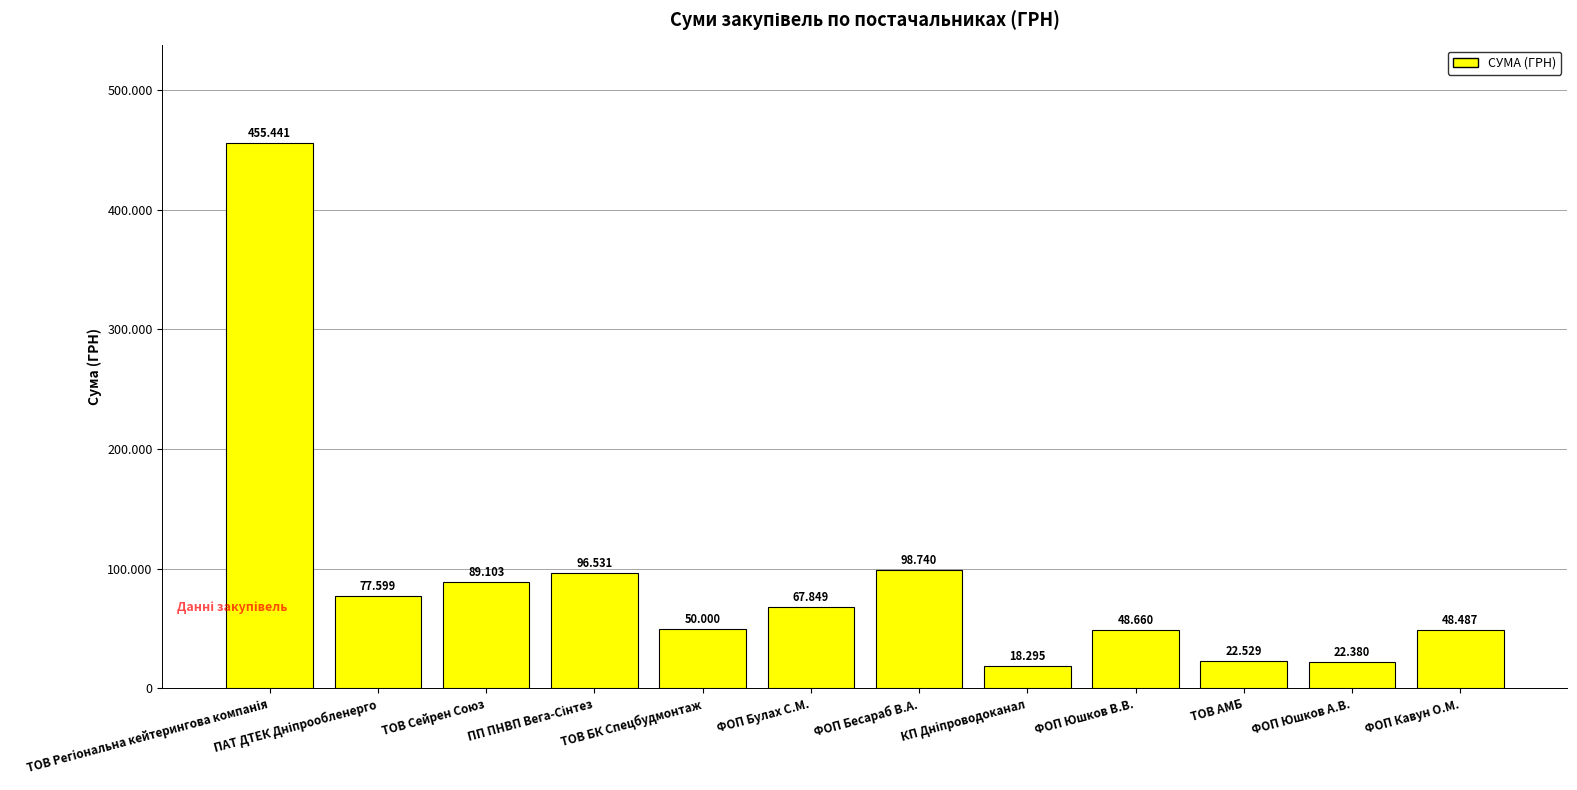

Are the bars horizontal?

No